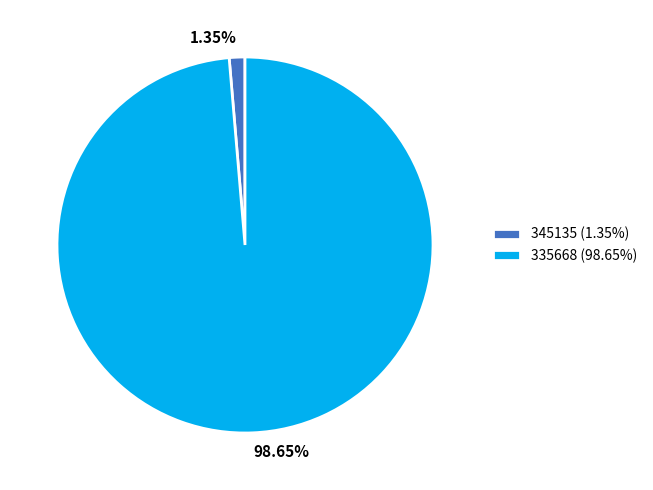

Count the number of slices in the pie.

2